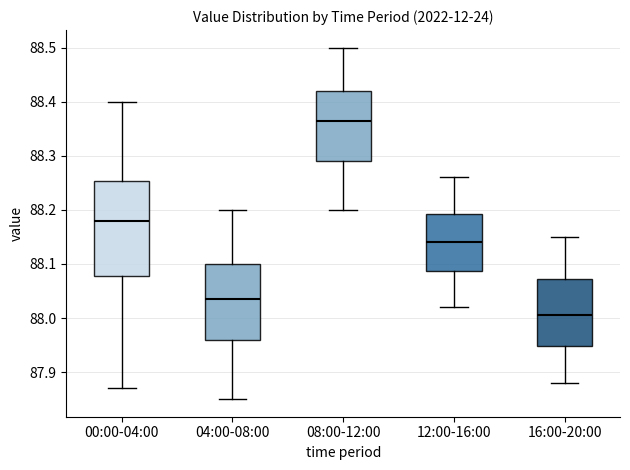

Reading left to right, read every box against the y-axis: the position of its median line, the range the box covers, and the ends of its whiskers. The values are not printed on the chart, so give them approximately, as read against the axis.

00:00-04:00: median 88.18, box 88.08 to 88.25, whiskers 87.87 to 88.40
04:00-08:00: median 88.04, box 87.96 to 88.10, whiskers 87.85 to 88.20
08:00-12:00: median 88.37, box 88.29 to 88.42, whiskers 88.20 to 88.50
12:00-16:00: median 88.14, box 88.09 to 88.19, whiskers 88.02 to 88.26
16:00-20:00: median 88.01, box 87.95 to 88.07, whiskers 87.88 to 88.15